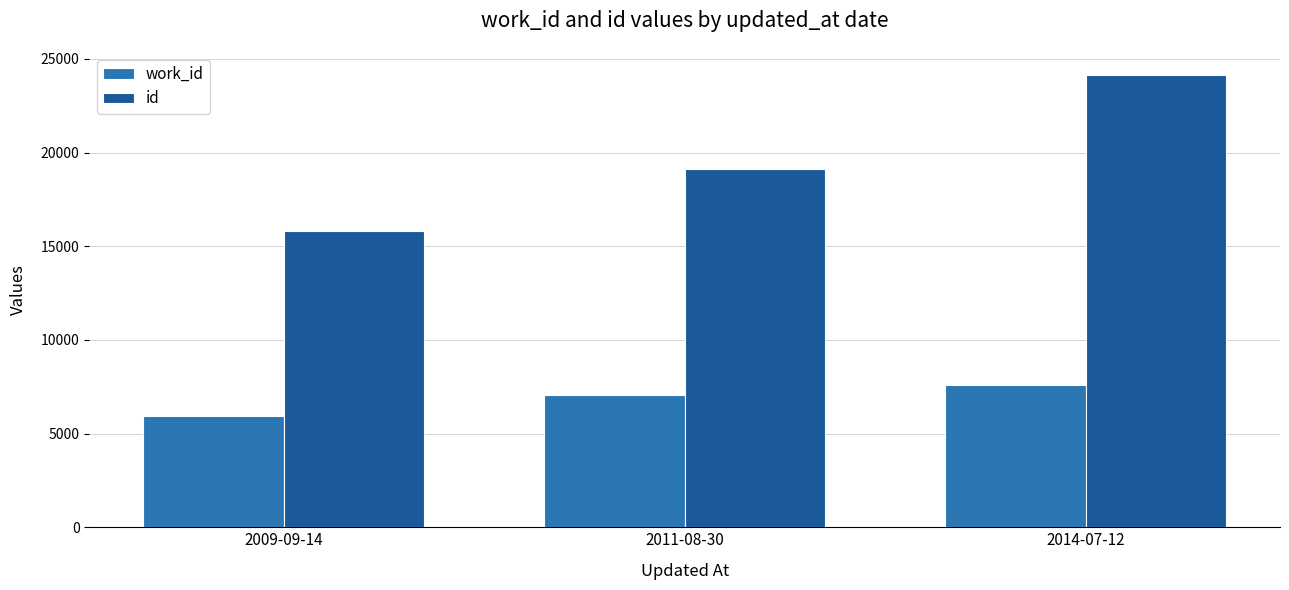

At which category is the sum across all series the highest?

2014-07-12